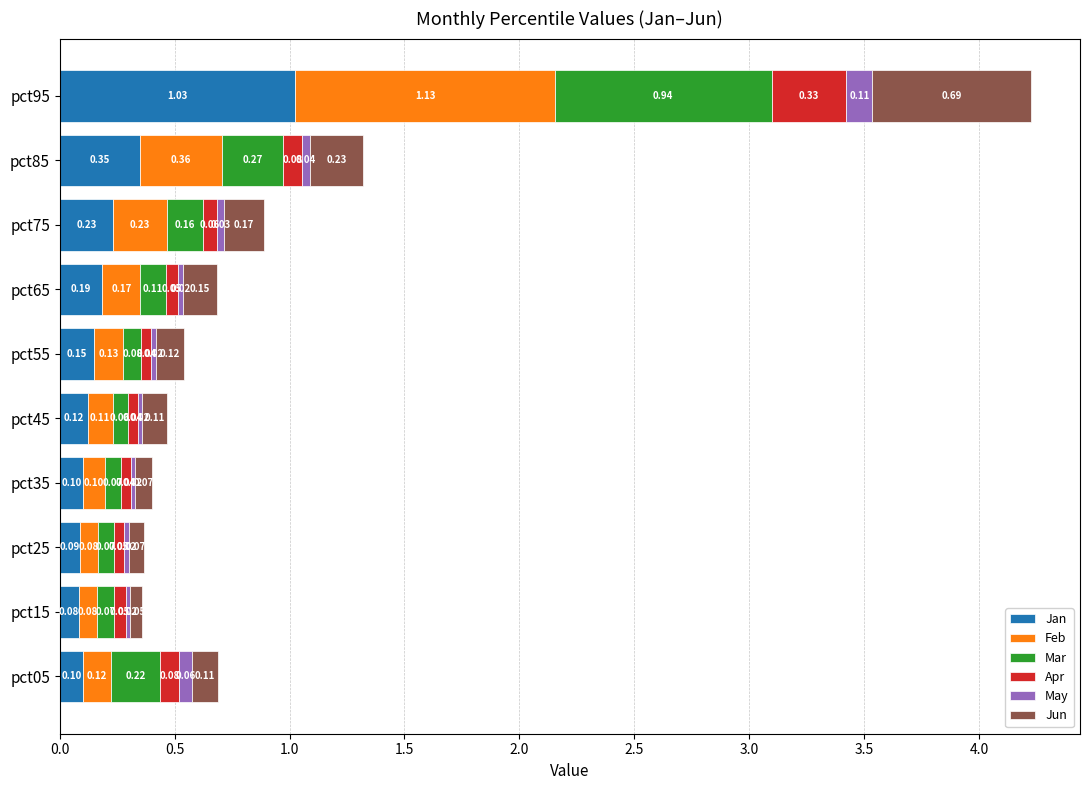

At which category is the sum across all series the highest?

pct95